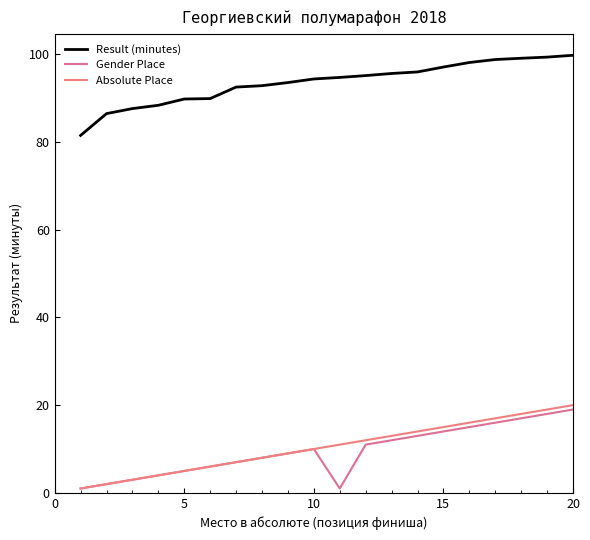

How many lines are shown in the chart?

3